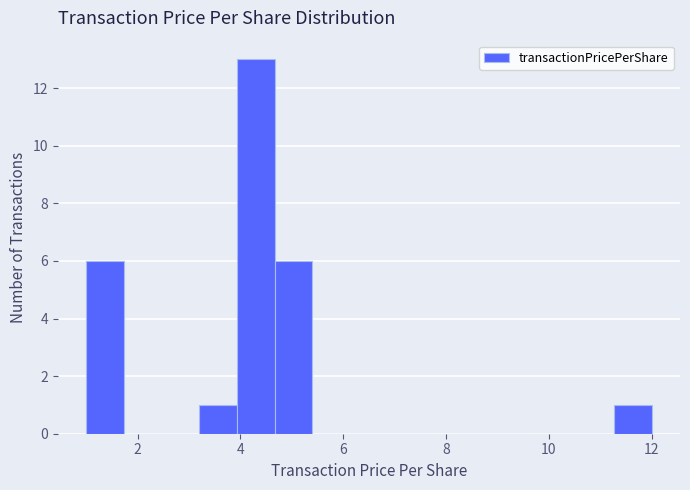

Around what value on the x-axis is the tallest bar? Give the approximate position of its centre, as read against the axis.

4.2